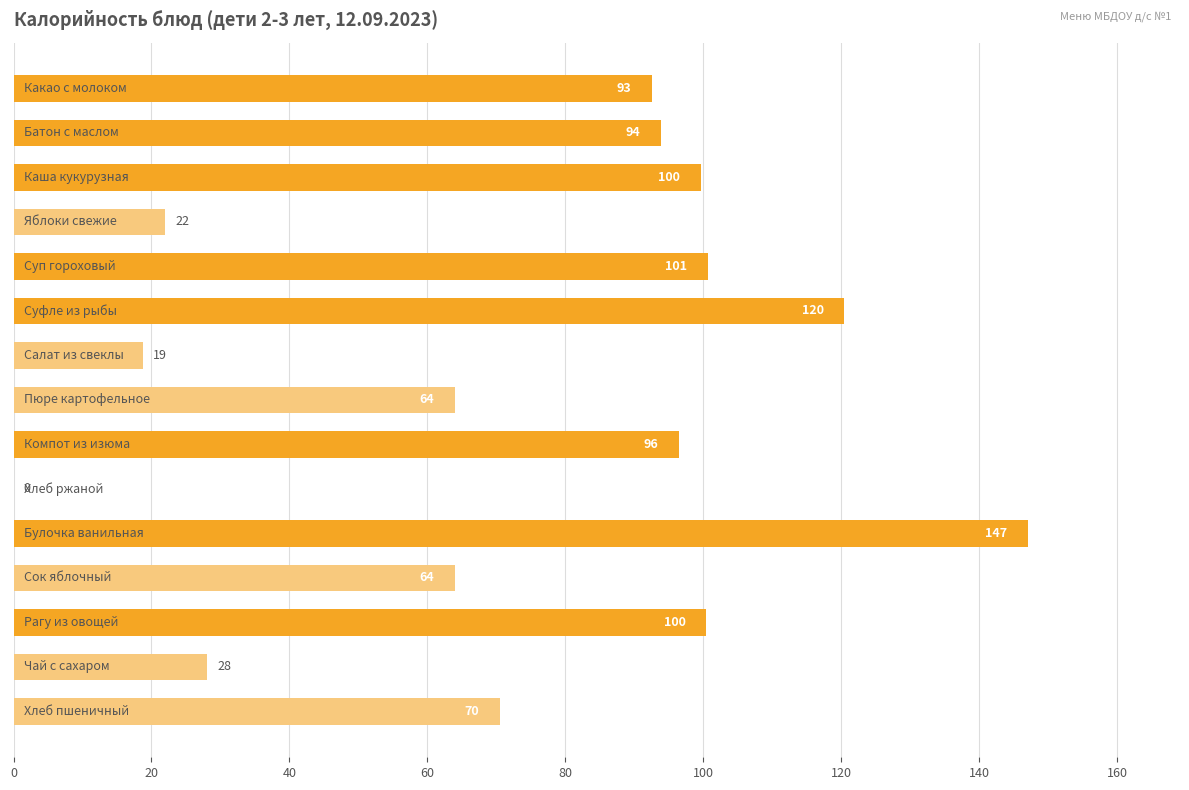

What is the greatest value displayed?

147.1